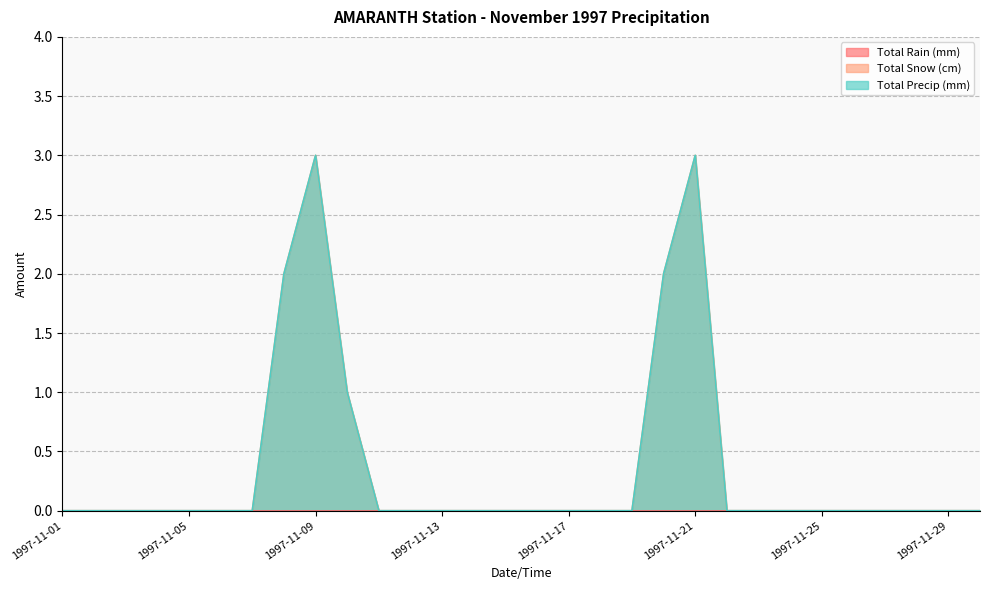

Rank the categories by Total Precip (mm) value from highest to lowest.

1997-11-09, 1997-11-21, 1997-11-08, 1997-11-20, 1997-11-10, 1997-11-01, 1997-11-02, 1997-11-03, 1997-11-04, 1997-11-05, 1997-11-06, 1997-11-07, 1997-11-11, 1997-11-12, 1997-11-13, 1997-11-14, 1997-11-15, 1997-11-16, 1997-11-17, 1997-11-18, 1997-11-19, 1997-11-22, 1997-11-23, 1997-11-24, 1997-11-25, 1997-11-26, 1997-11-27, 1997-11-28, 1997-11-29, 1997-11-30